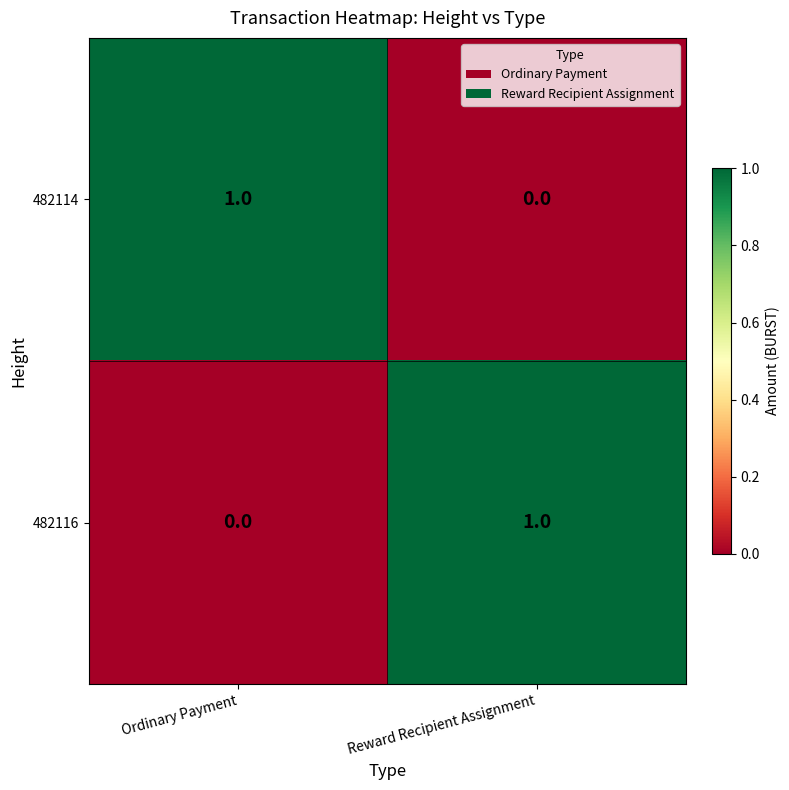

Where is 482114 nearest to the value 0?

Reward Recipient Assignment